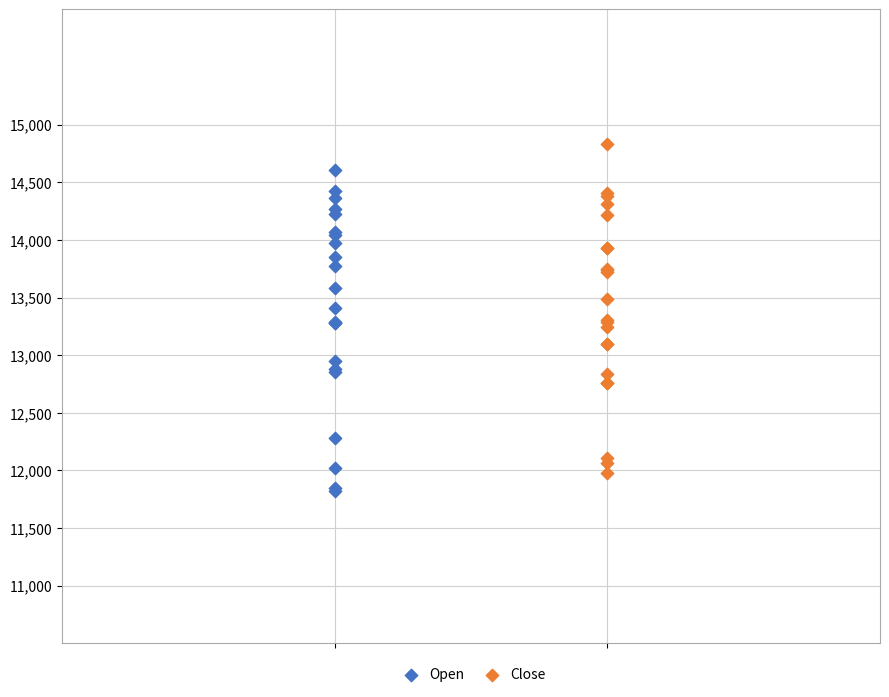

Which series reaches the minimum Y coordinate?

Open